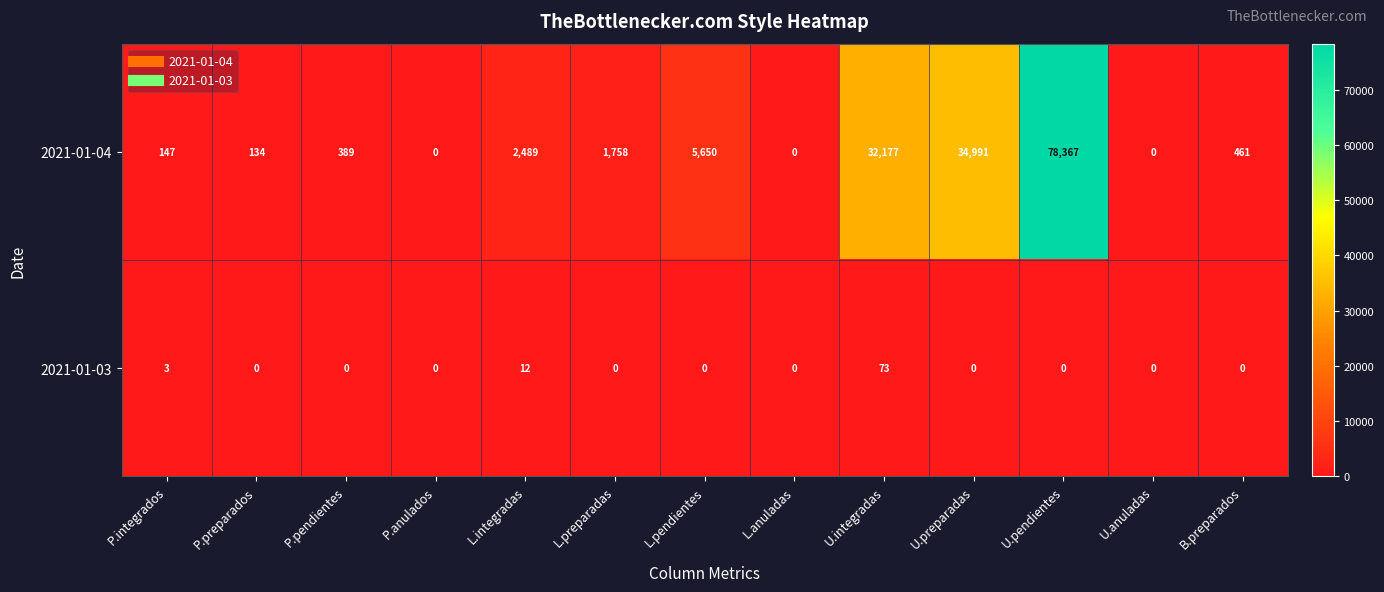

Where is 2021-01-04 nearest to the value 39183?

U.preparadas